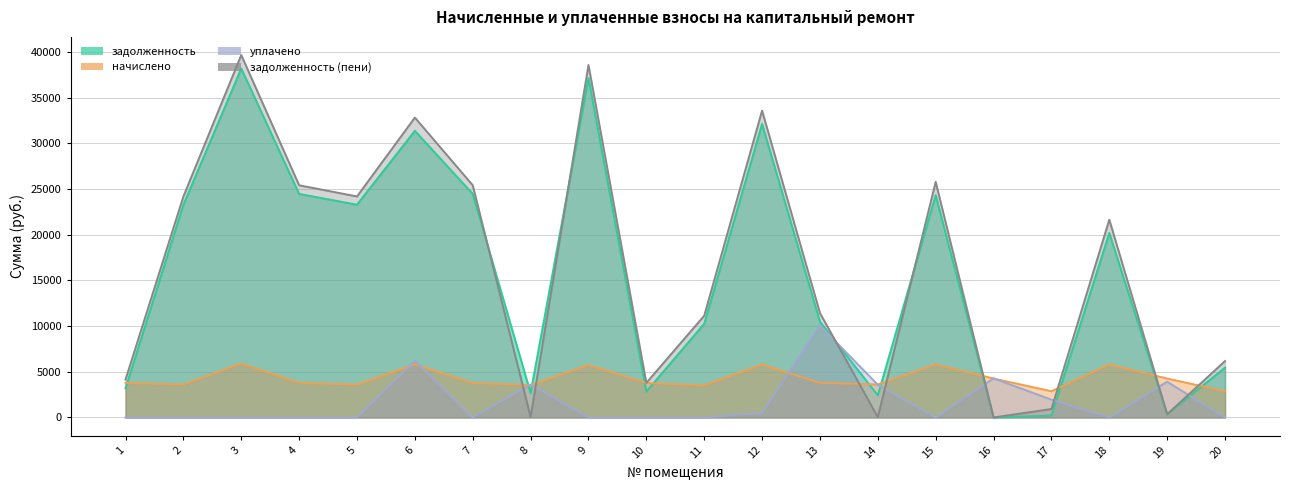

Reading right to left, what are all the values shown in this chart?

задолженность: 5456.8	355.1	20192.4	206.3	0.0	24330.9	2420.6	10481.2	32129.9	10256.0	2839.6	37128.7	2663.3	24462.7	31363.4	23283.1	24462.7	38184.2	23283.1	3200.8
начислено: 2870.4	4261.4	5798.4	2870.4	4262.4	5808.0	3609.6	3792.0	5788.8	3513.6	3772.8	5740.8	3542.4	3782.4	5808.0	3600.0	3782.4	5904.0	3600.0	3782.4
уплачено: 0.0	3910.9	0.0	1950.3	4280.0	0.0	3584.5	10061.5	500.0	0.0	0.0	0.0	3608.0	0.0	6200.0	0.0	0.0	0.0	0.0	0.0
задолженность (пени): 6174.4	350.6	21642.0	923.9	0.0	25782.9	35.5	11429.2	33577.1	11134.4	3782.8	38563.9	40.0	25408.3	32815.4	24183.1	25408.3	39660.2	24183.1	4146.4